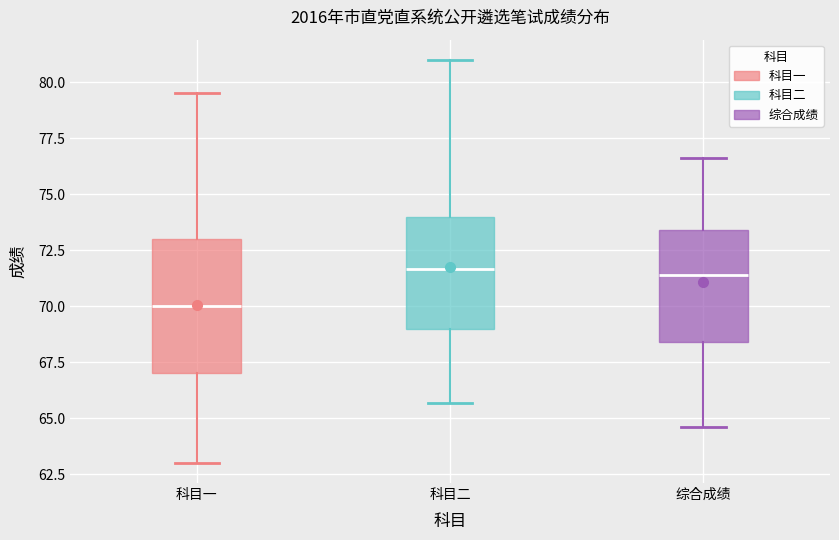

Which box is the tallest, from its lower edge to its upper edge?

科目一